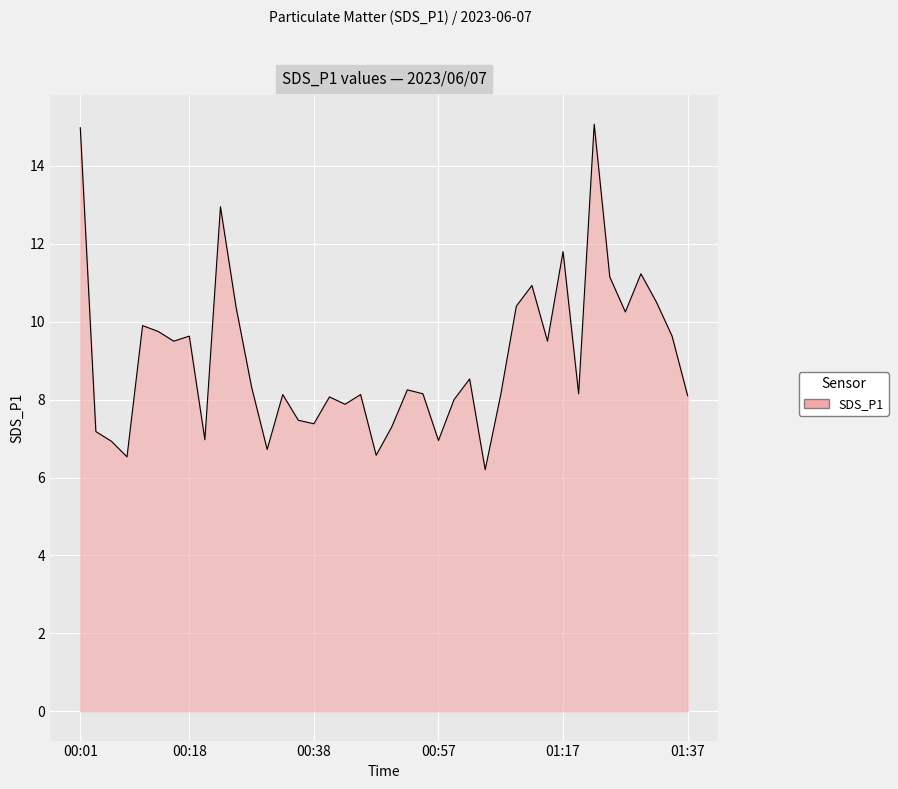

What is the minimum value shown in the chart?

6.2